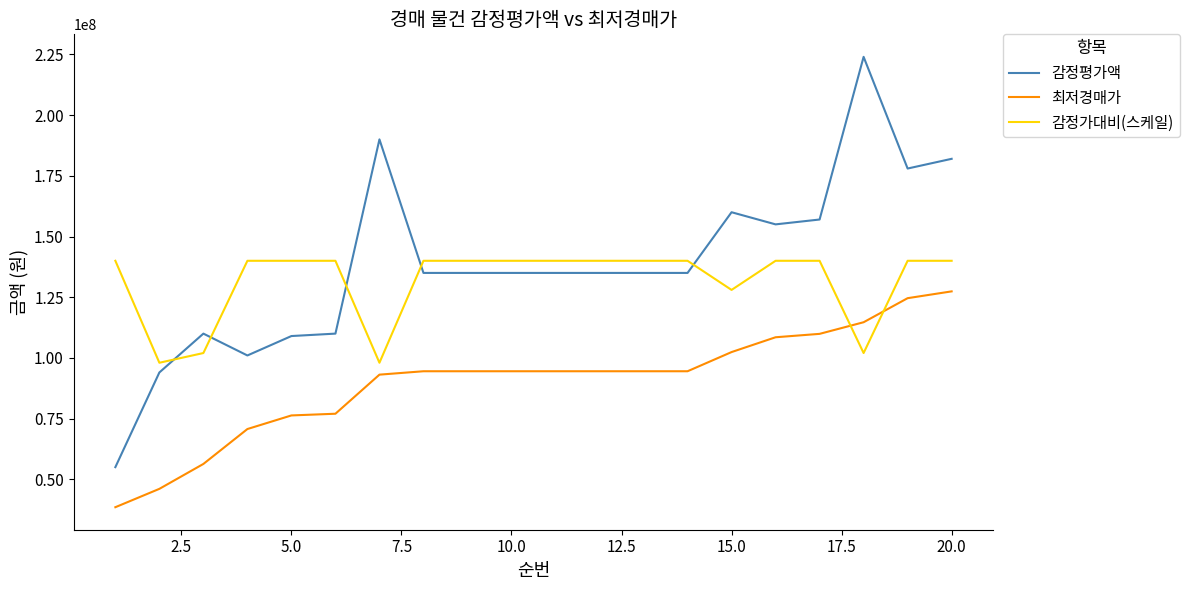

True or false: 최저경매가 and 감정평가액 cross at least once.

False